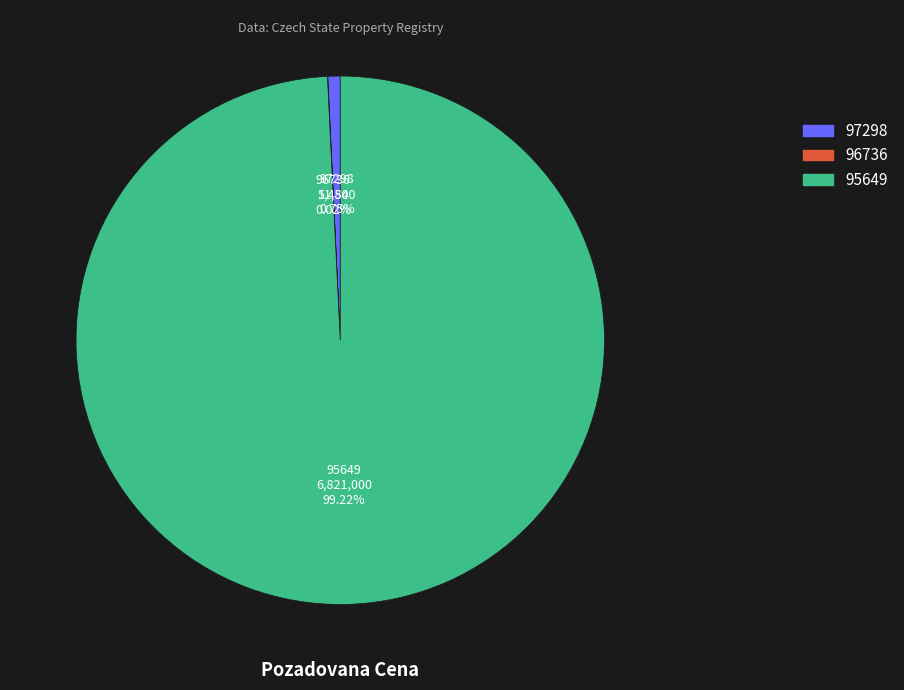

To the nearest percent, what is the difference between the largest and smallest slice percentages?

99%